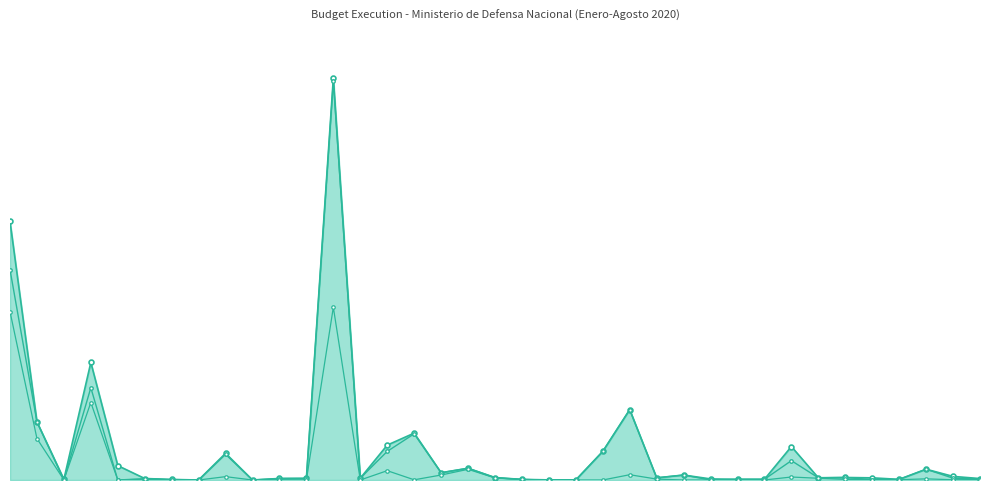

Read the CDP value at 15.

0.1